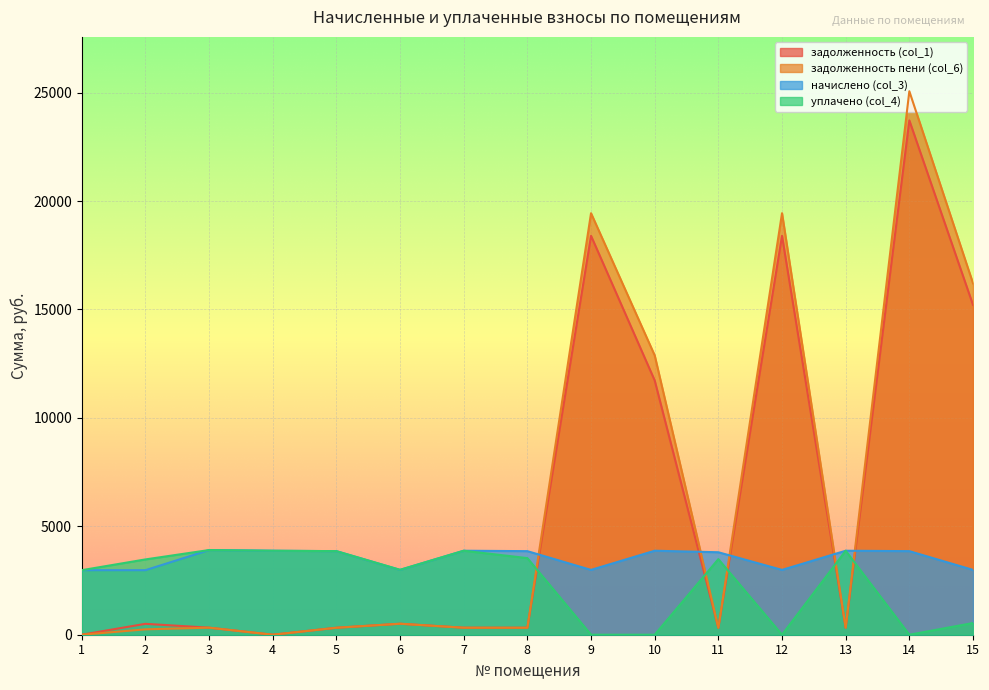

How many lines are shown in the chart?

4